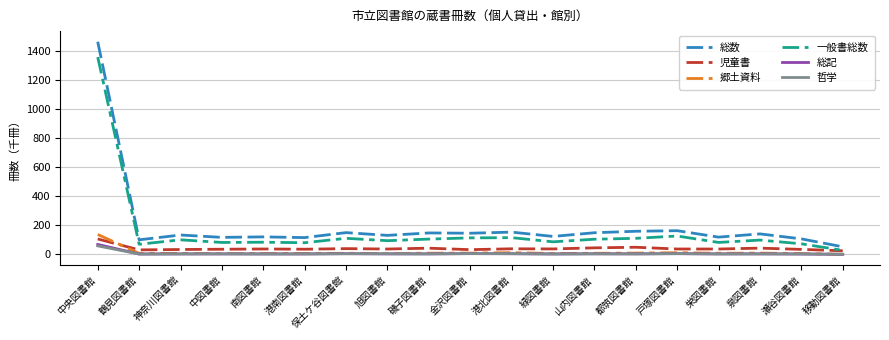

Which series has the largest range (max minus min)?

総数